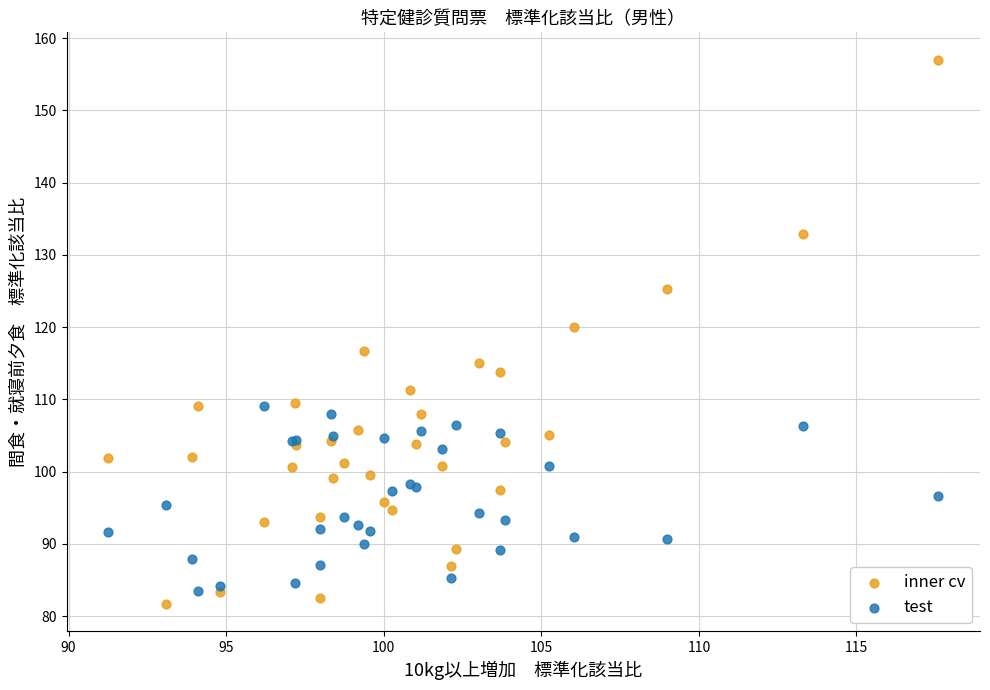

What are all the series names shown in the legend?

inner cv, test